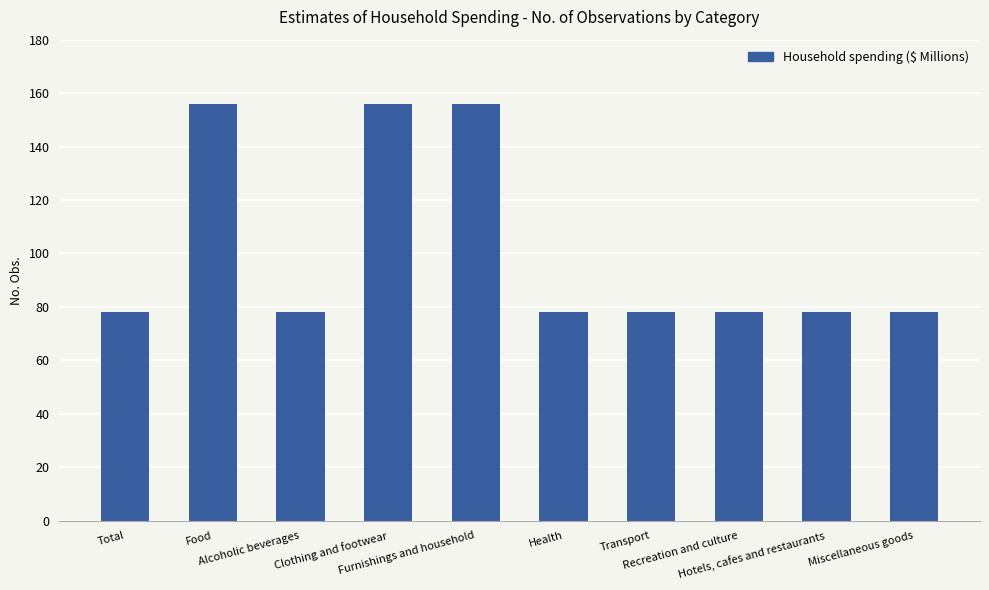

What is the value of the 8th bar from the left?

78